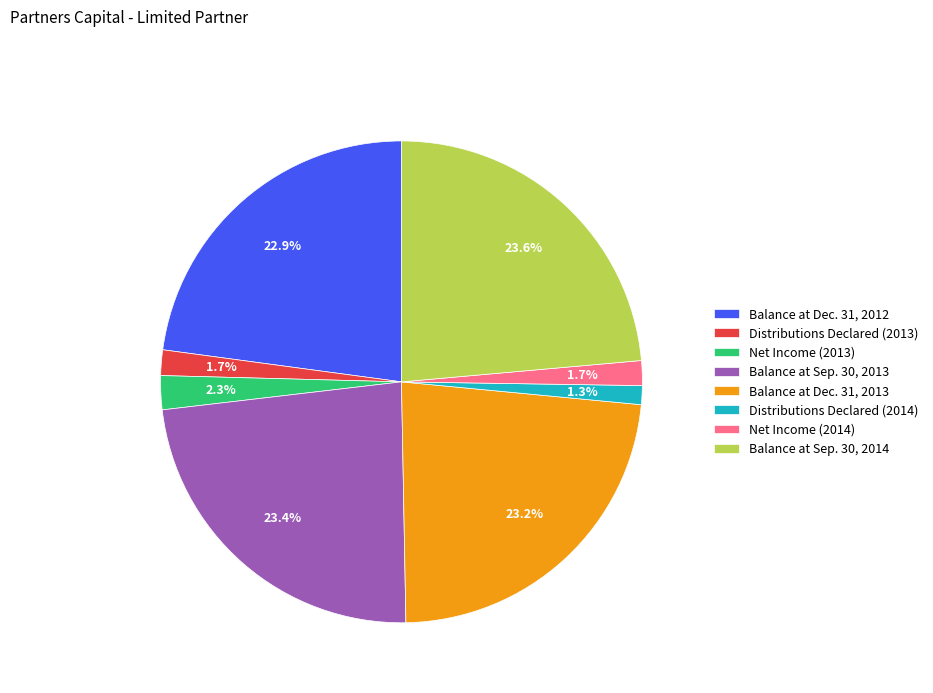

Between Balance at Dec. 31, 2013 and Net Income (2013), which is larger?

Balance at Dec. 31, 2013